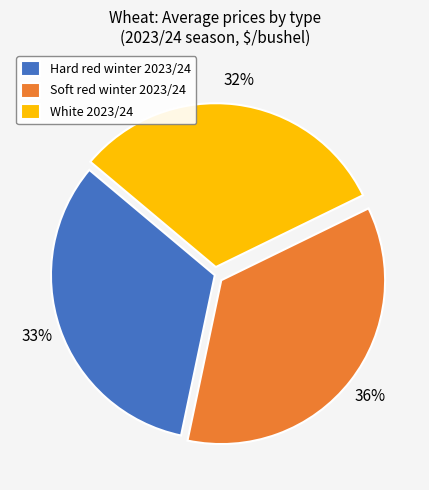

Approximately how many times larger is the value at White 2023/24 compared to Hard red winter 2023/24?

1.0